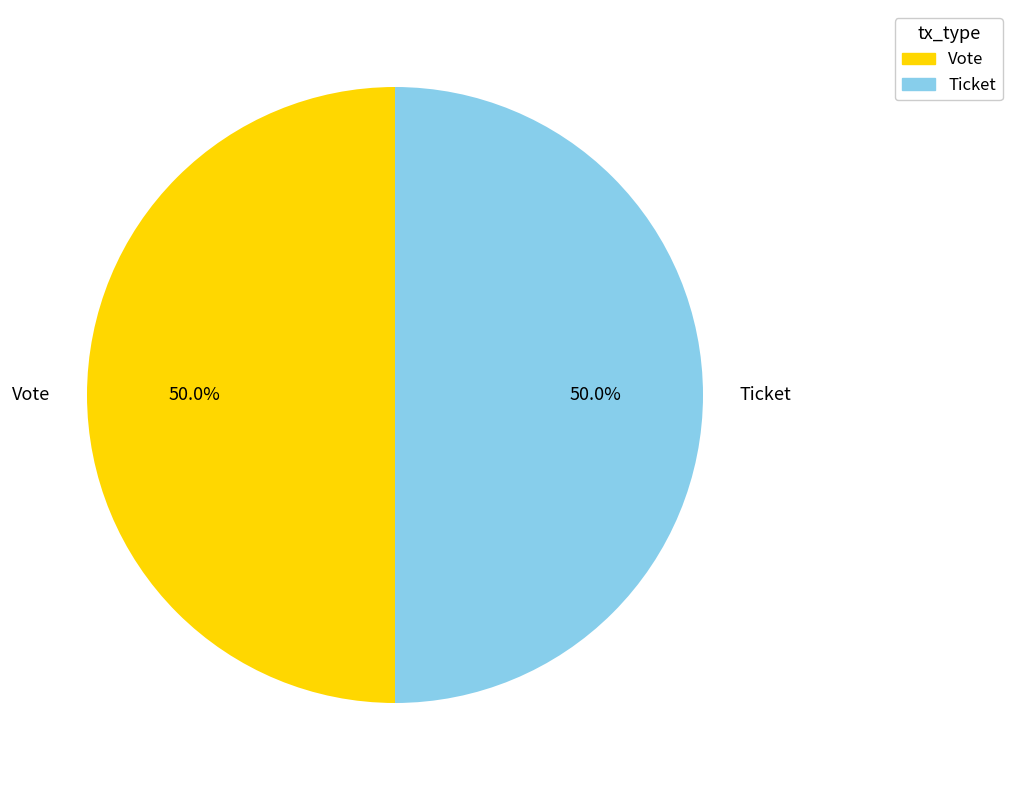

What is the total percentage of Vote and Ticket?

100.0%